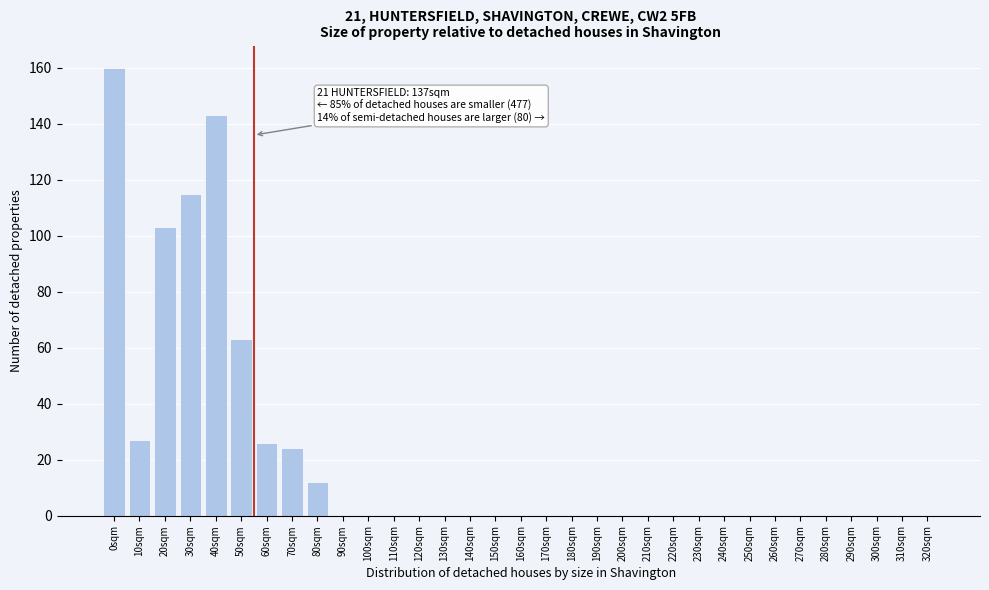

What is the greatest value displayed?

160